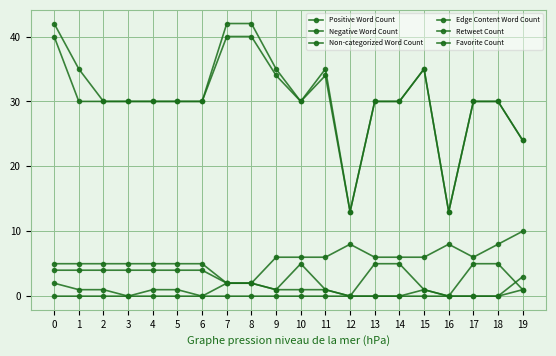

What is the greatest value displayed?

42